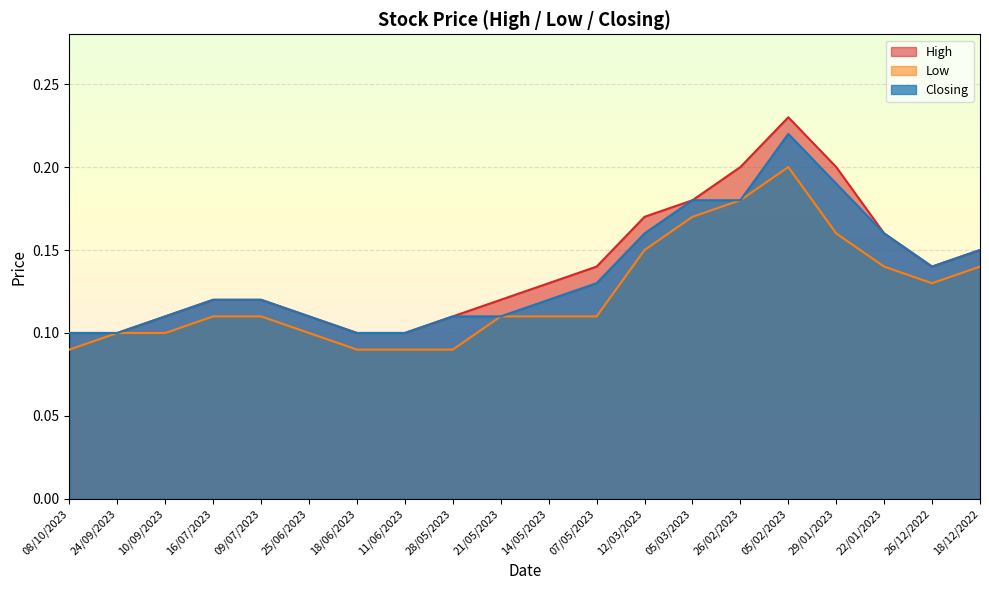

How many data points does each series have?

20